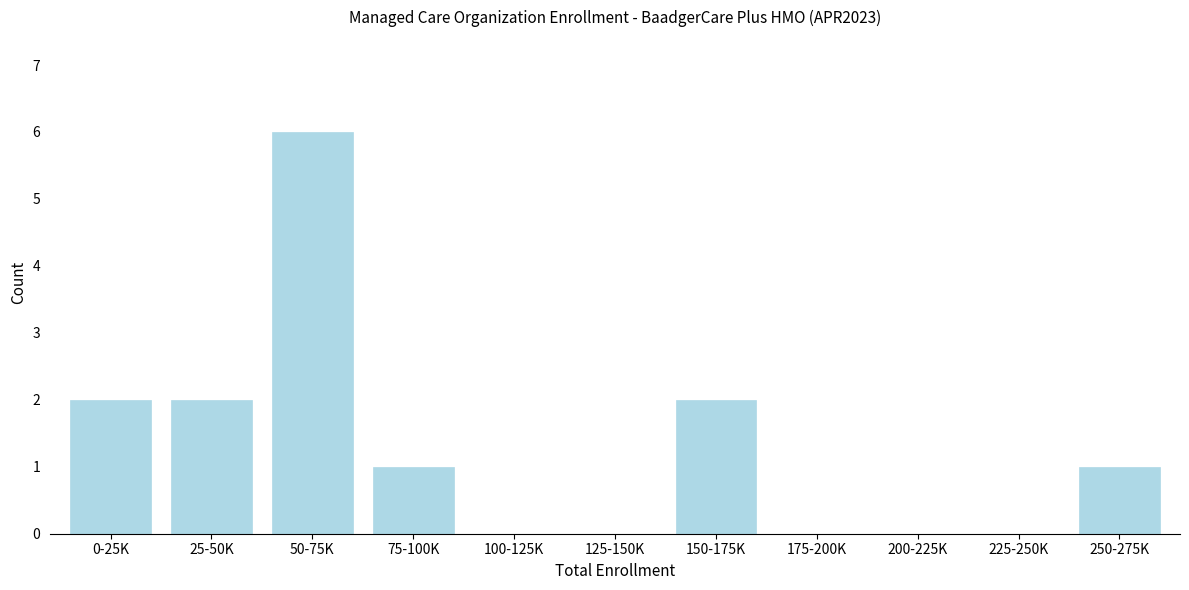

Reading left to right, transcribe all the data shown in this chart.

0-25K=2	25-50K=2	50-75K=6	75-100K=1	100-125K=0	125-150K=0	150-175K=2	175-200K=0	200-225K=0	225-250K=0	250-275K=1